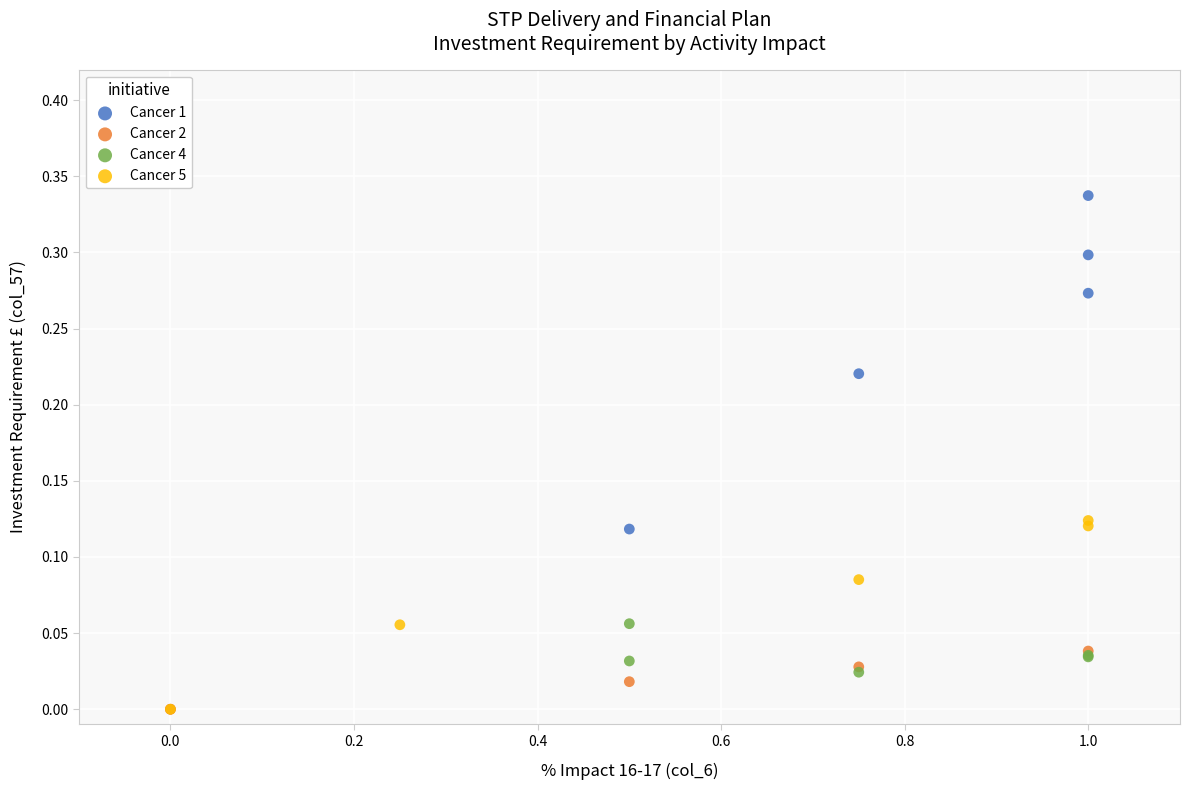

Which series has the widest spread of Y values?

Cancer 1